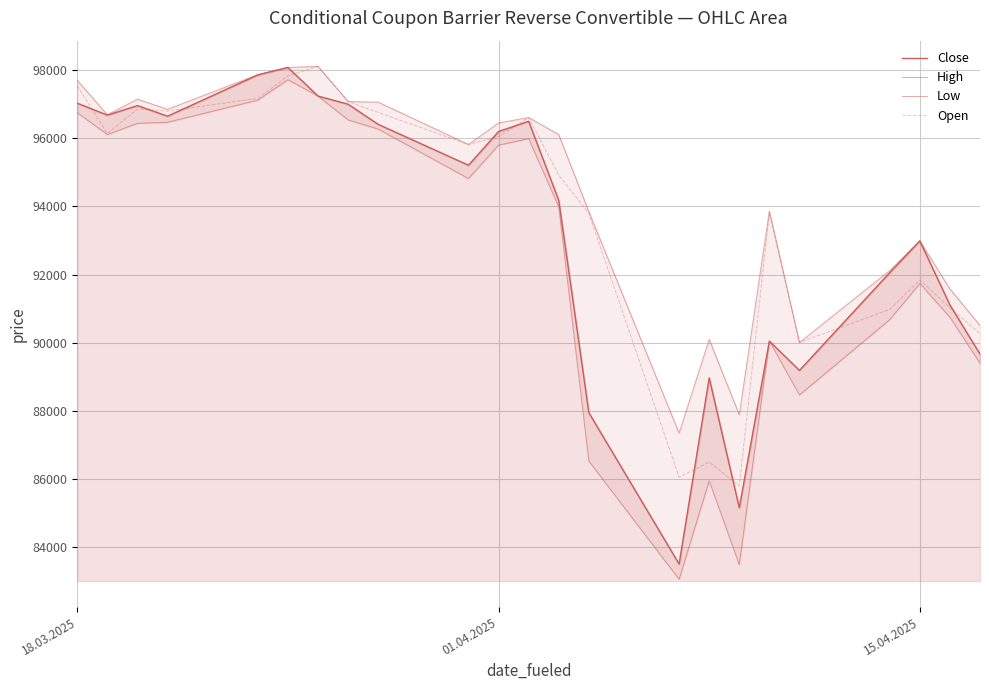

Does the chart have visible grid lines?

Yes